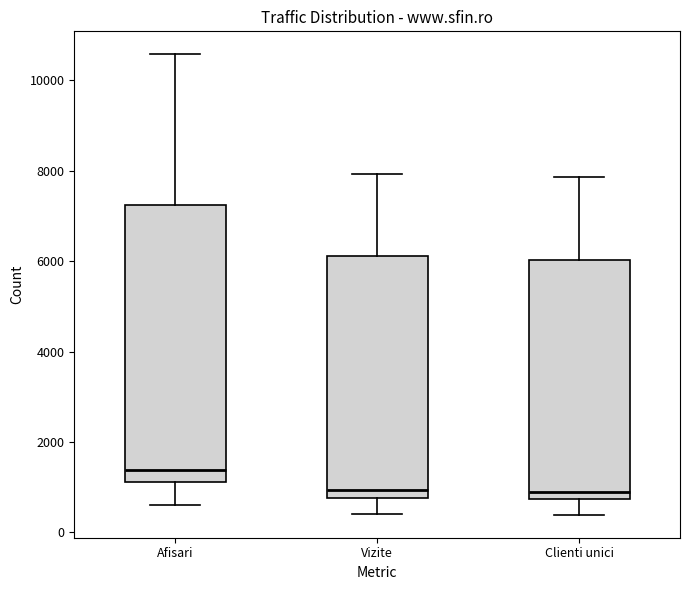

Reading left to right, read every box against the y-axis: the position of its median line, the range the box covers, and the ends of its whiskers. The values are not printed on the chart, so give them approximately, as read against the axis.

Afisari: median 1400, box 1200 to 7200, whiskers 600 to 10600
Vizite: median 1000, box 800 to 6200, whiskers 400 to 8000
Clienti unici: median 1000, box 800 to 6000, whiskers 400 to 7800